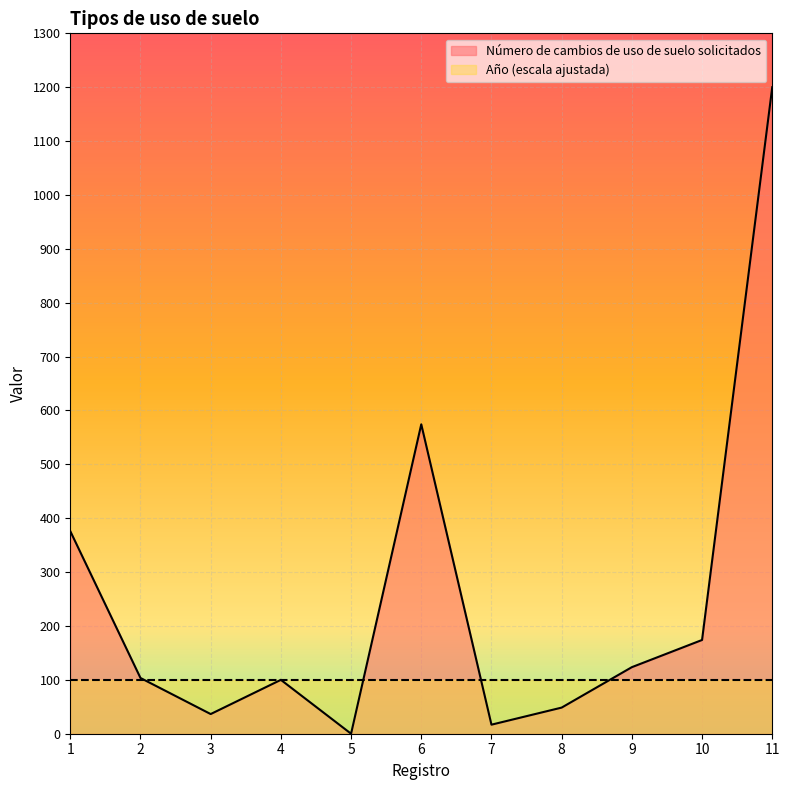

True or false: the data shows 862.6 at 6.

False